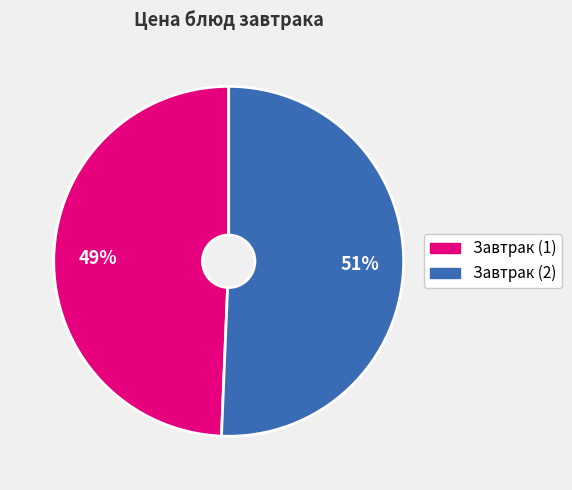

To the nearest percent, what is the average slice percentage?

50%